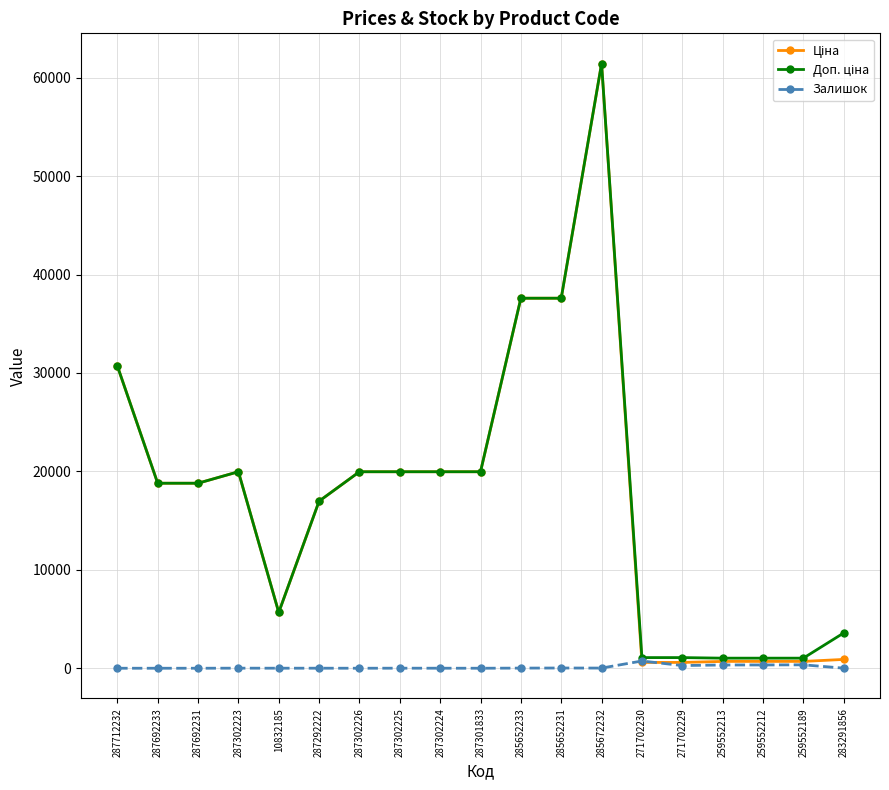

At which category is the sum across all series the highest?

285672232